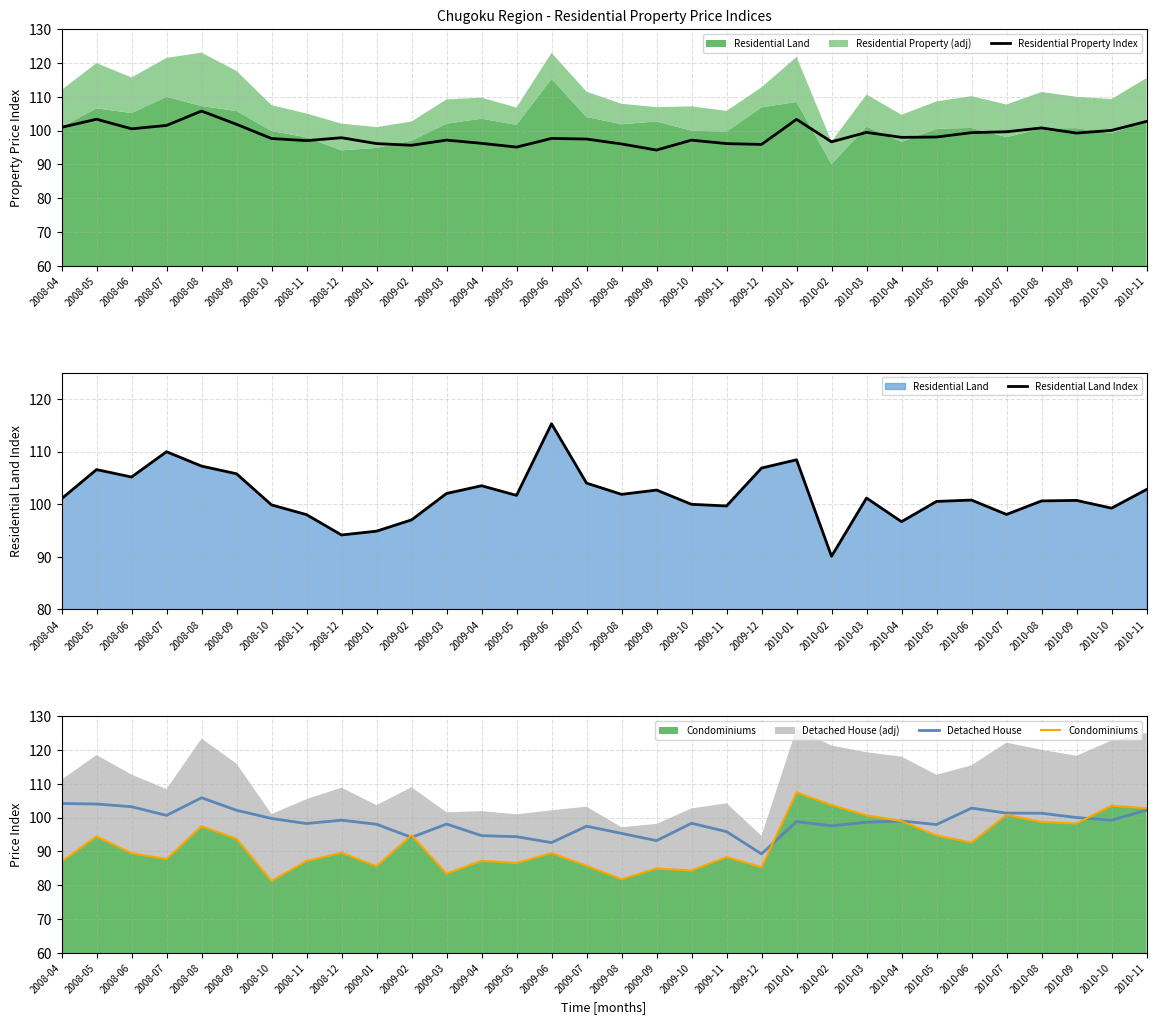

Reading left to right, what are all the values shown in this chart?

Residential Property Index: 2008-04=100.9	2008-05=103.4	2008-06=100.5	2008-07=101.5	2008-08=105.8	2008-09=101.8	2008-10=97.7	2008-11=97.0	2008-12=97.9	2009-01=96.1	2009-02=95.7	2009-03=97.2	2009-04=96.2	2009-05=95.1	2009-06=97.7	2009-07=97.5	2009-08=96.0	2009-09=94.2	2009-10=97.2	2009-11=96.1	2009-12=95.9	2010-01=103.3	2010-02=96.7	2010-03=99.5	2010-04=98.0	2010-05=98.1	2010-06=99.4	2010-07=99.6	2010-08=100.8	2010-09=99.3	2010-10=100.1	2010-11=102.7
Residential Land Index: 2008-04=101.0	2008-05=106.6	2008-06=105.2	2008-07=110.0	2008-08=107.2	2008-09=105.8	2008-10=99.9	2008-11=98.0	2008-12=94.2	2009-01=94.9	2009-02=97.0	2009-03=102.0	2009-04=103.5	2009-05=101.7	2009-06=115.3	2009-07=104.0	2009-08=101.9	2009-09=102.7	2009-10=100.0	2009-11=99.7	2009-12=106.9	2010-01=108.4	2010-02=90.1	2010-03=101.2	2010-04=96.7	2010-05=100.5	2010-06=100.8	2010-07=98.0	2010-08=100.6	2010-09=100.7	2010-10=99.2	2010-11=102.8
Detached House: 2008-04=104.2	2008-05=104.0	2008-06=103.2	2008-07=100.7	2008-08=105.9	2008-09=102.2	2008-10=99.8	2008-11=98.3	2008-12=99.2	2009-01=98.0	2009-02=94.2	2009-03=98.1	2009-04=94.7	2009-05=94.4	2009-06=92.6	2009-07=97.5	2009-08=95.3	2009-09=93.2	2009-10=98.3	2009-11=95.9	2009-12=89.3	2010-01=98.8	2010-02=97.6	2010-03=98.6	2010-04=99.0	2010-05=98.0	2010-06=102.8	2010-07=101.3	2010-08=101.3	2010-09=100.0	2010-10=99.2	2010-11=102.2
Condominiums: 2008-04=87.0	2008-05=94.5	2008-06=89.5	2008-07=87.8	2008-08=97.5	2008-09=93.8	2008-10=81.3	2008-11=87.2	2008-12=89.6	2009-01=85.6	2009-02=94.8	2009-03=83.5	2009-04=87.2	2009-05=86.6	2009-06=89.5	2009-07=85.8	2009-08=81.8	2009-09=85.0	2009-10=84.4	2009-11=88.4	2009-12=85.4	2010-01=107.5	2010-02=103.7	2010-03=100.7	2010-04=99.0	2010-05=94.7	2010-06=92.7	2010-07=100.8	2010-08=98.7	2010-09=98.3	2010-10=103.5	2010-11=102.8